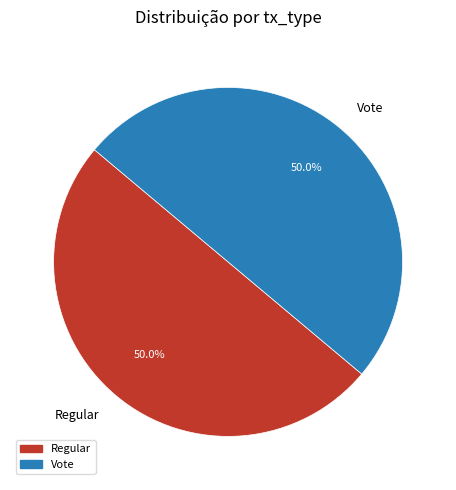

How many slices are in this pie chart?

2